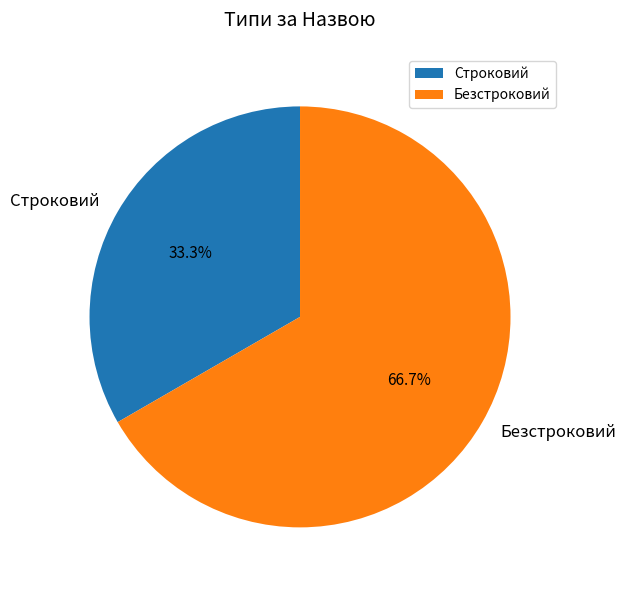

The Безстроковий slice represents 67% of the pie. True or false?

True